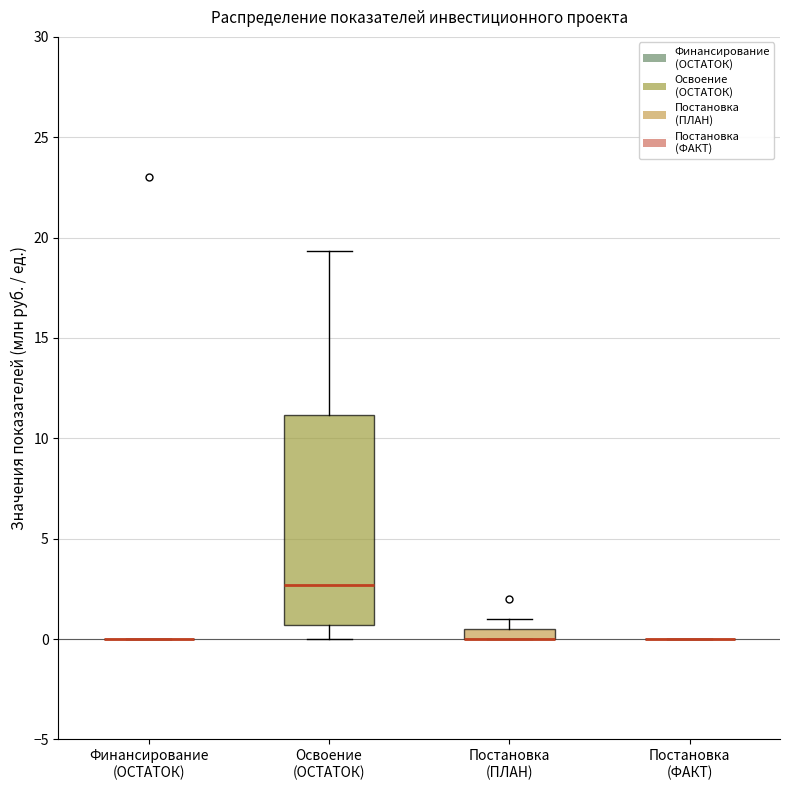

Comparing the boxes themselves (not the whiskers), which one is the tallest?

Освоение (ОСТАТОК)